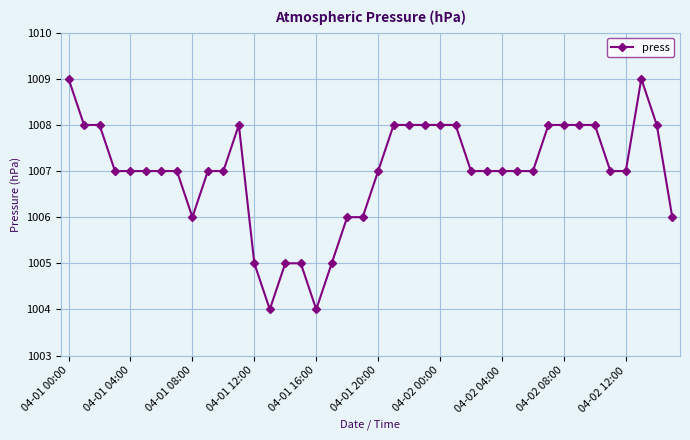

How many values are between 1007 and 1008?

28